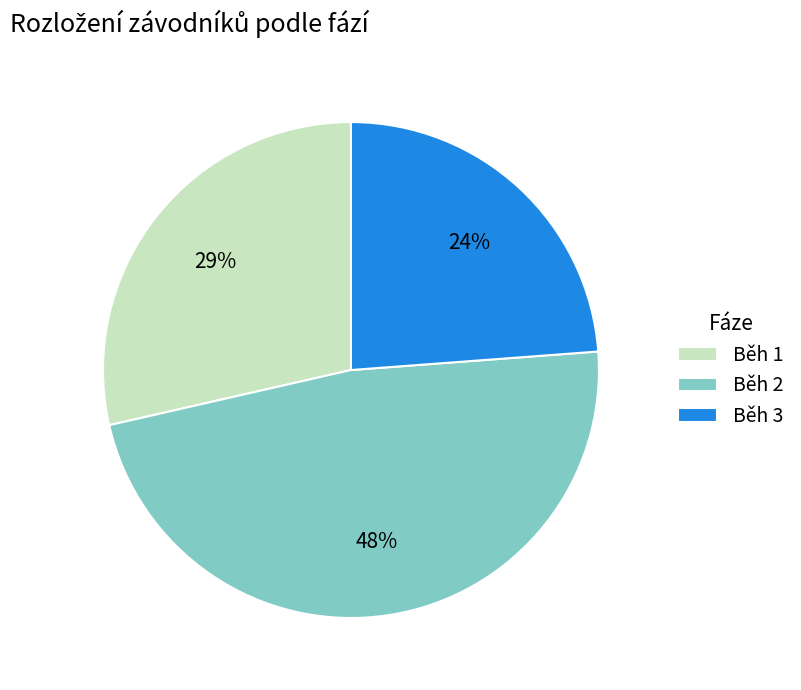

What percentage is the Běh 3 slice, to the nearest percent?

24%